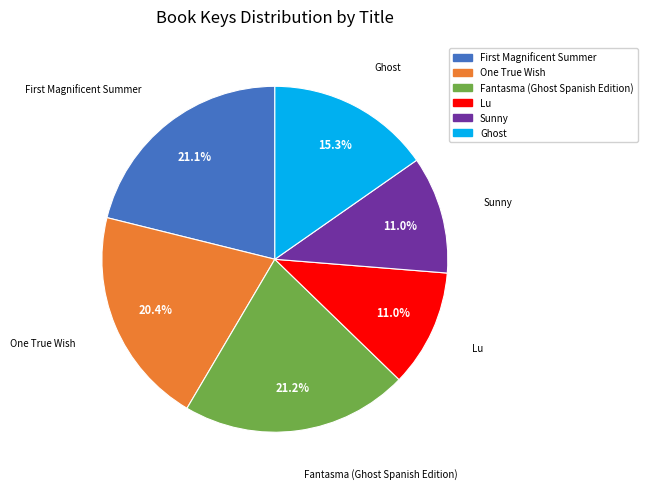

The Lu slice represents 23% of the pie. True or false?

False